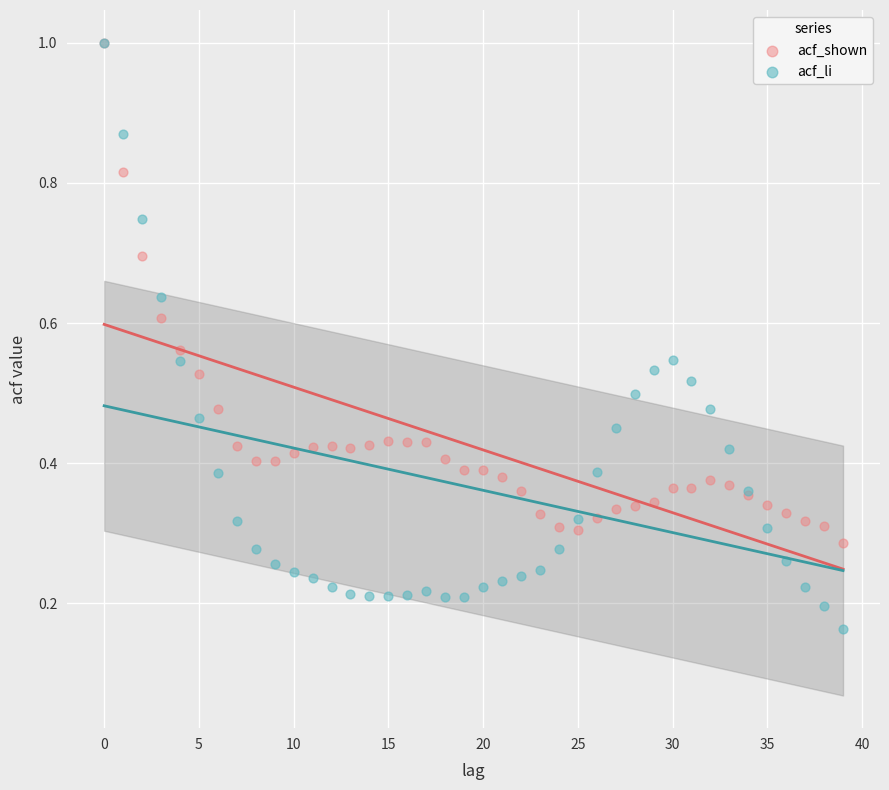

Which series contains the lowest Y value?

acf_li